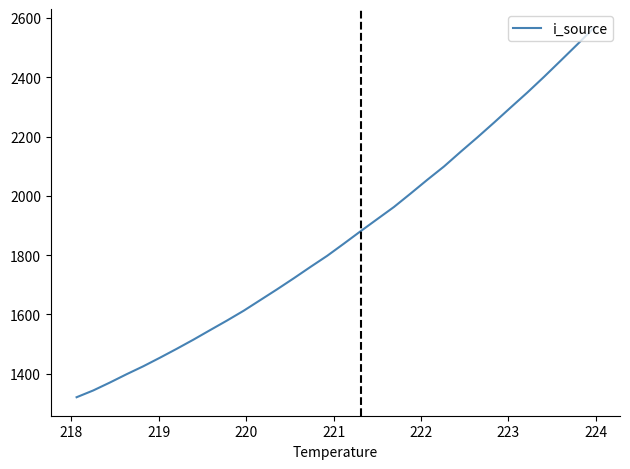

Is this an area chart (filled region under the line)?

No